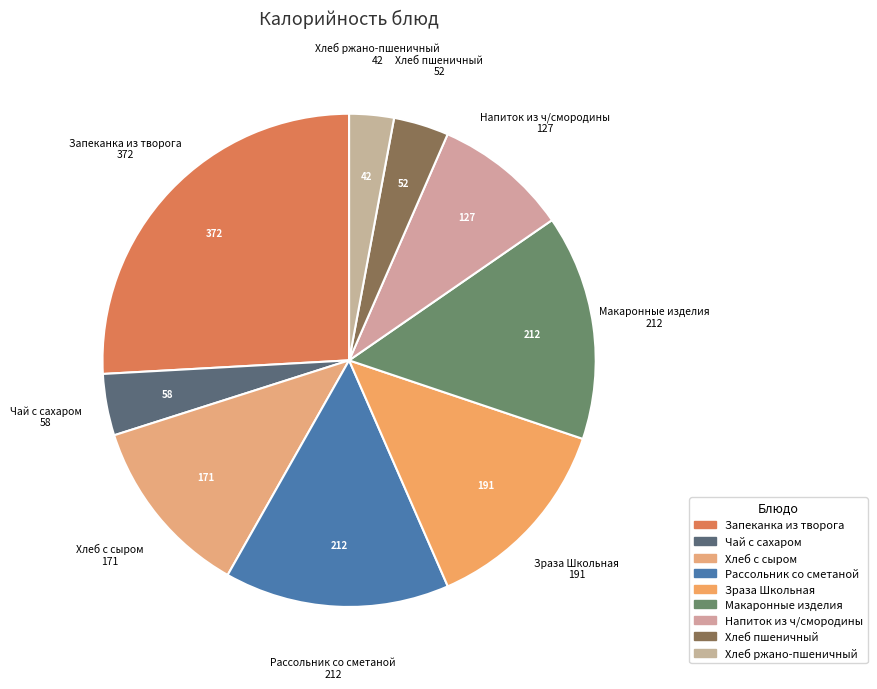

Is Чай с сахаром the majority of the pie?

No